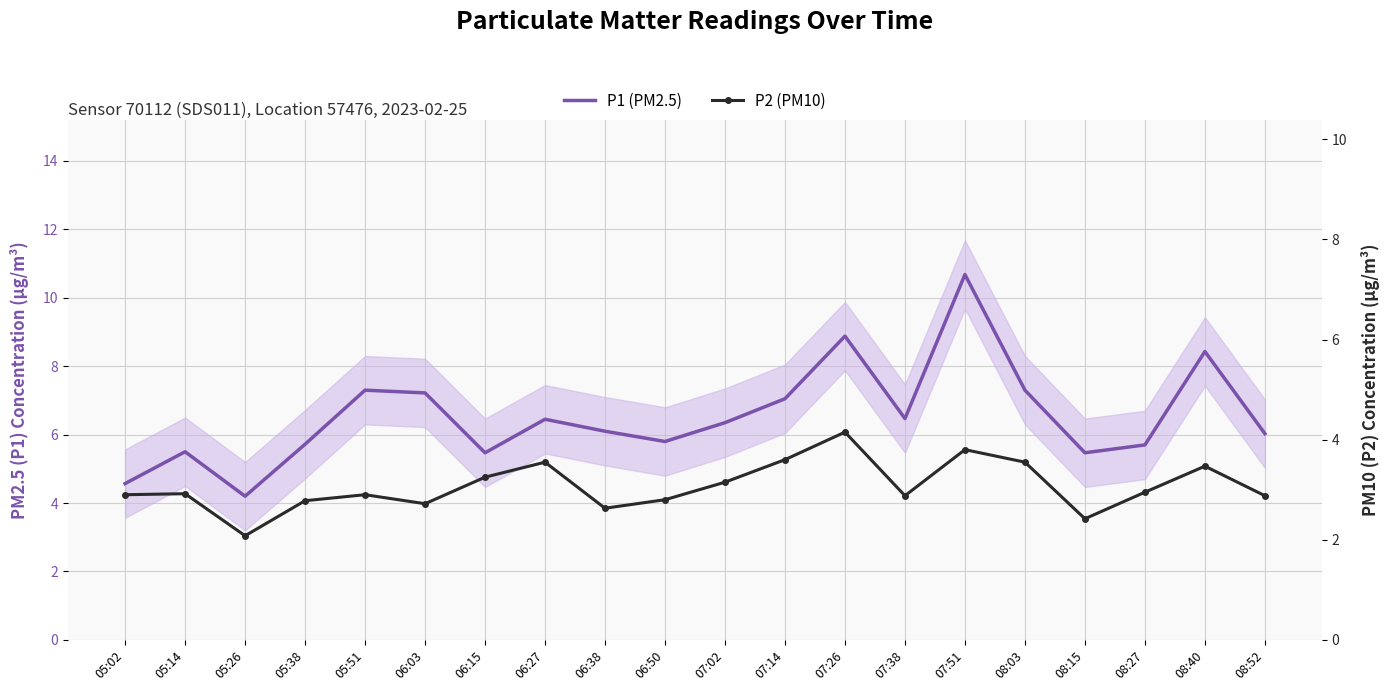

True or false: P1 (PM2.5) and P2 (PM10) intersect in this chart.

False